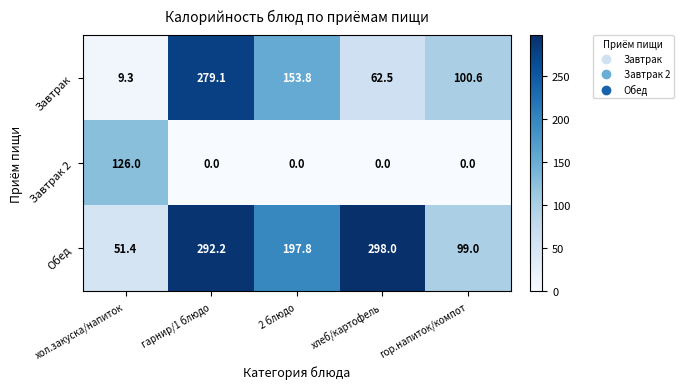

At which label is Обед closest to 174?

2 блюдо